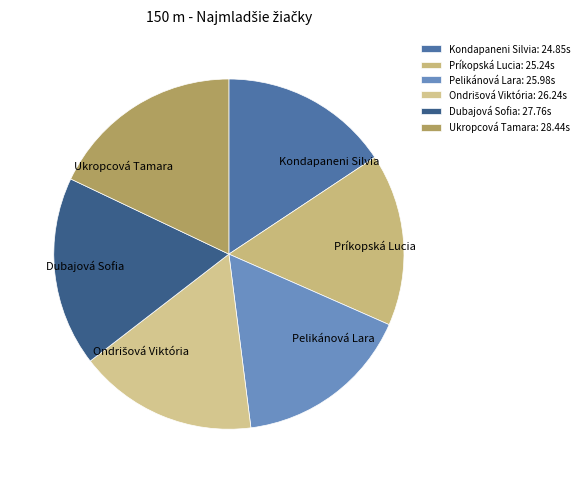

Do Pelikánová Lara and Príkopská Lucia together represent more than half of the pie?

No